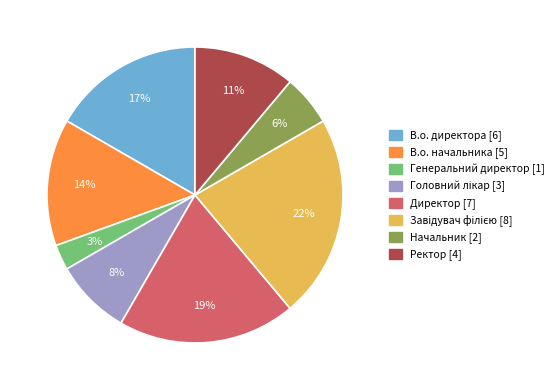

Between В.о. директора and Начальник, which is larger?

В.о. директора